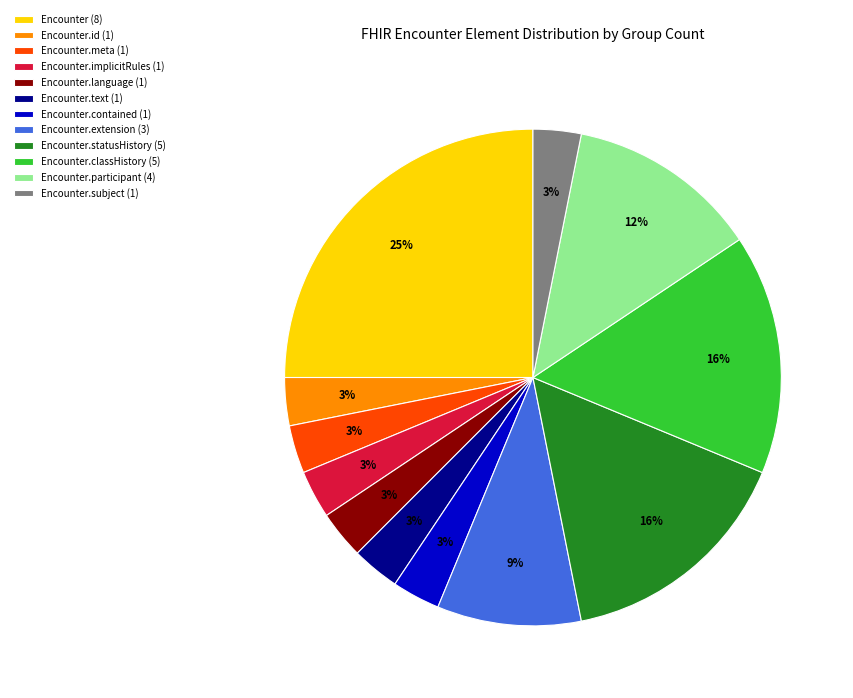

To the nearest percent, what is the average slice percentage?

8%